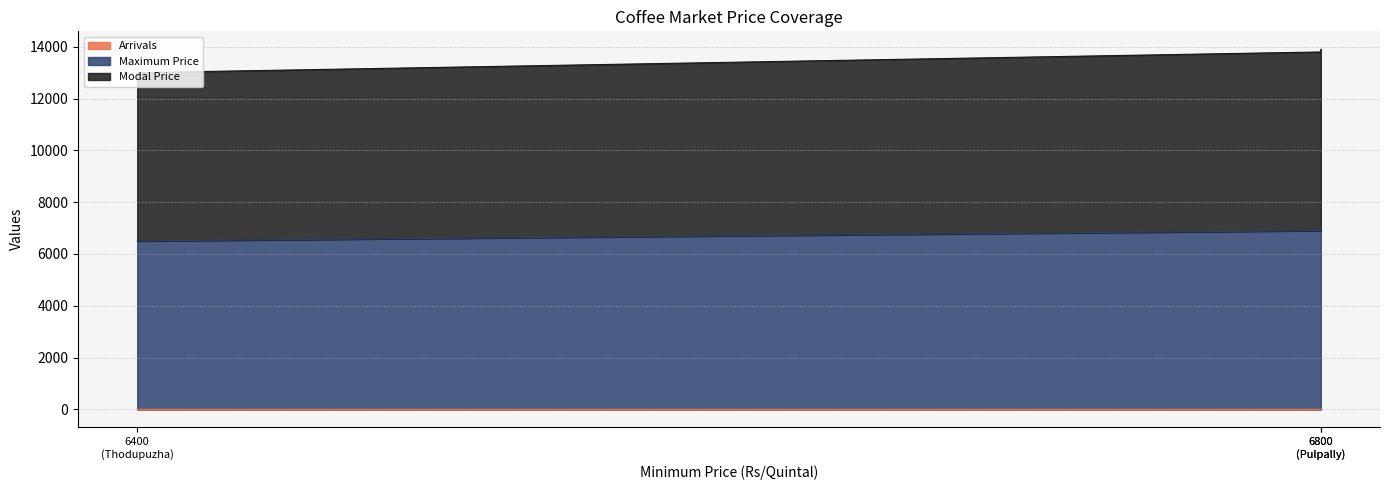

Which series has the largest range (max minus min)?

Maximum Price